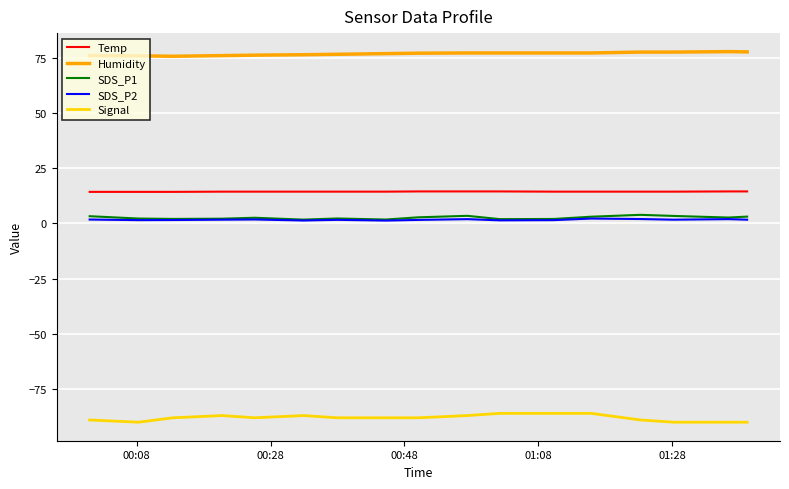

What is the minimum value shown in the chart?

-90.0